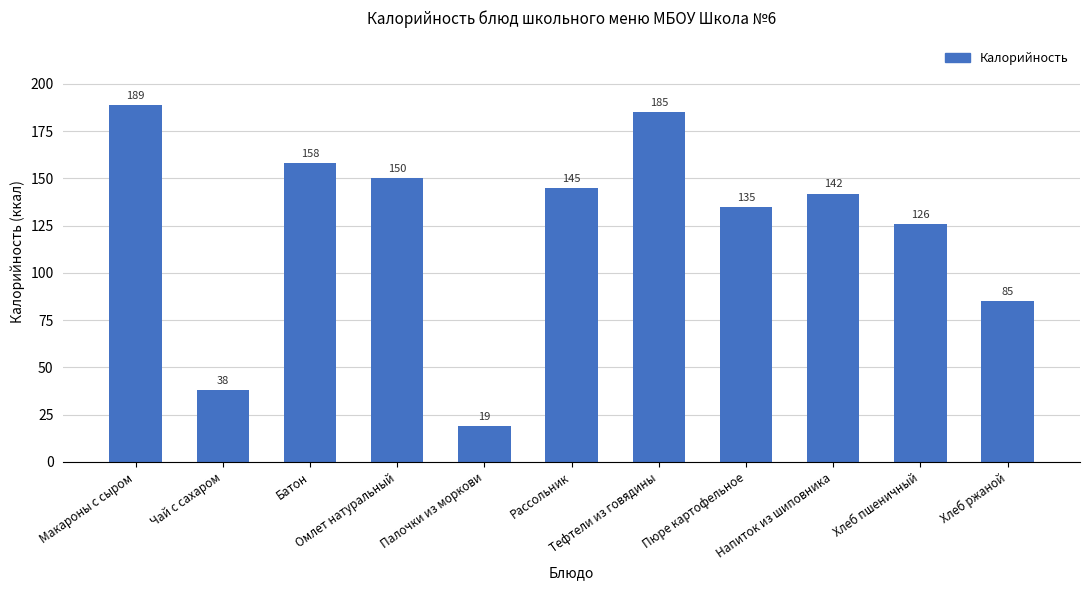

The value at Тефтели из говядины is 94. True or false?

False